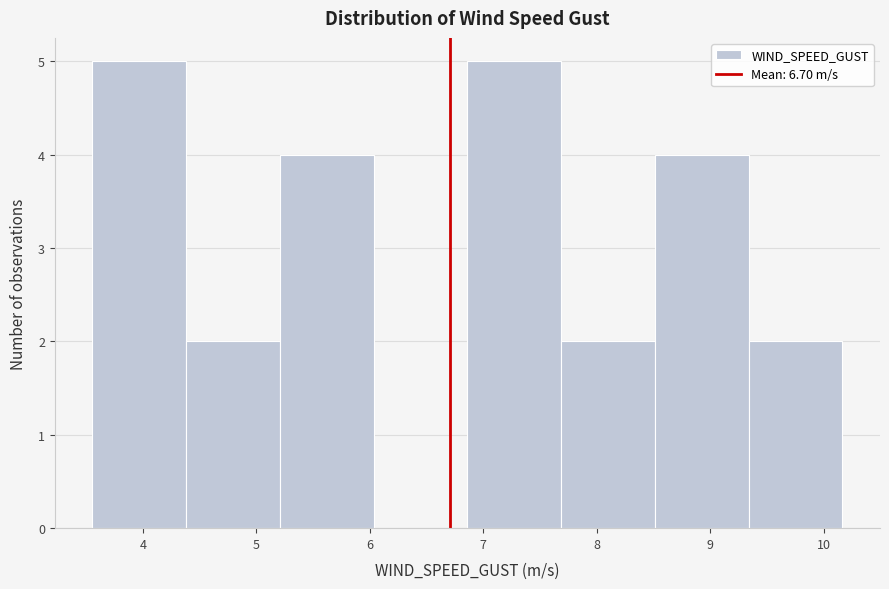

Reading left to right, list every bar in this chart as the range it spans on the x-axis followed by its height. Neither the bar edges nor the heights are printed on the chart, so give them approximately, as read against the axes.

3.6 to 4.4: 5
4.4 to 5.2: 2
5.2 to 6.0: 4
6.0 to 6.9: 0
6.9 to 7.7: 5
7.7 to 8.5: 2
8.5 to 9.3: 4
9.3 to 10.2: 2